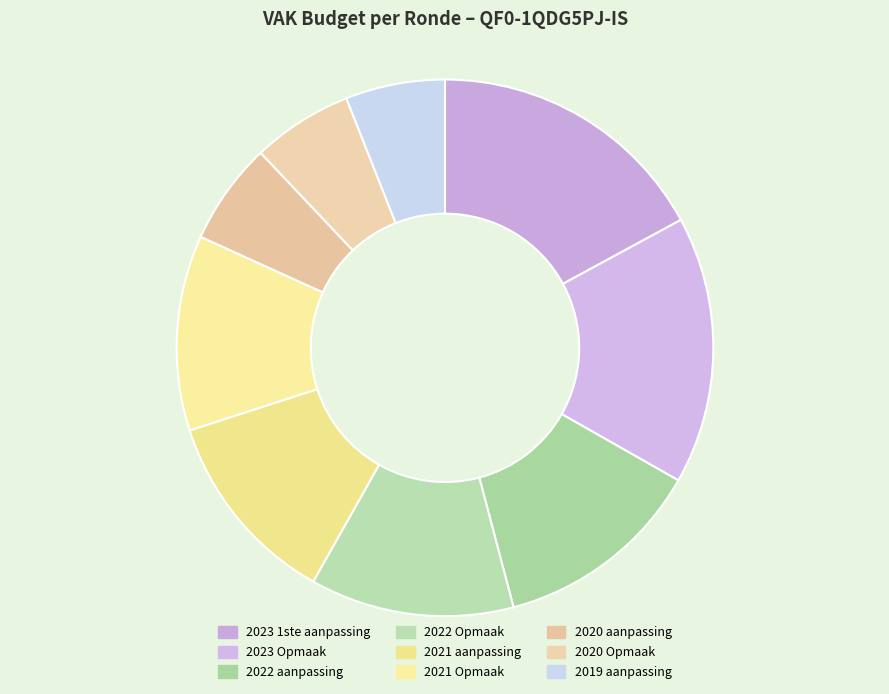

What is the largest slice in the pie chart?

2023 1ste aanpassing